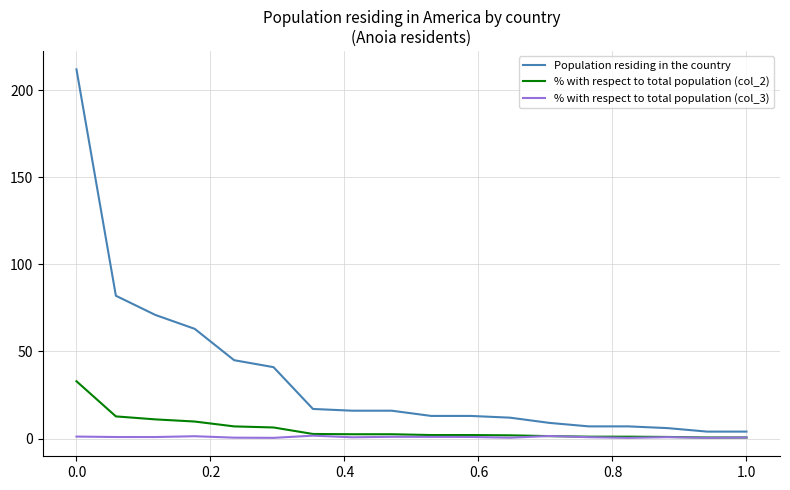

Which series has the largest total across all categories?

Population residing in the country